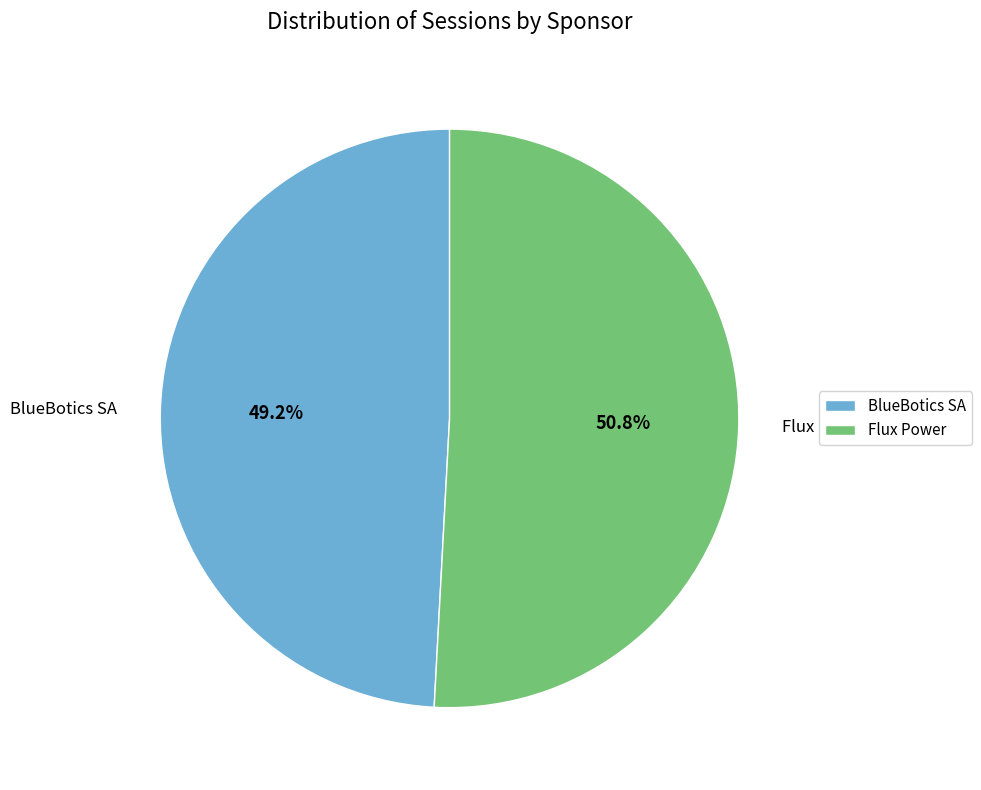

Is the sum of Flux Power and BlueBotics SA greater than half?

Yes